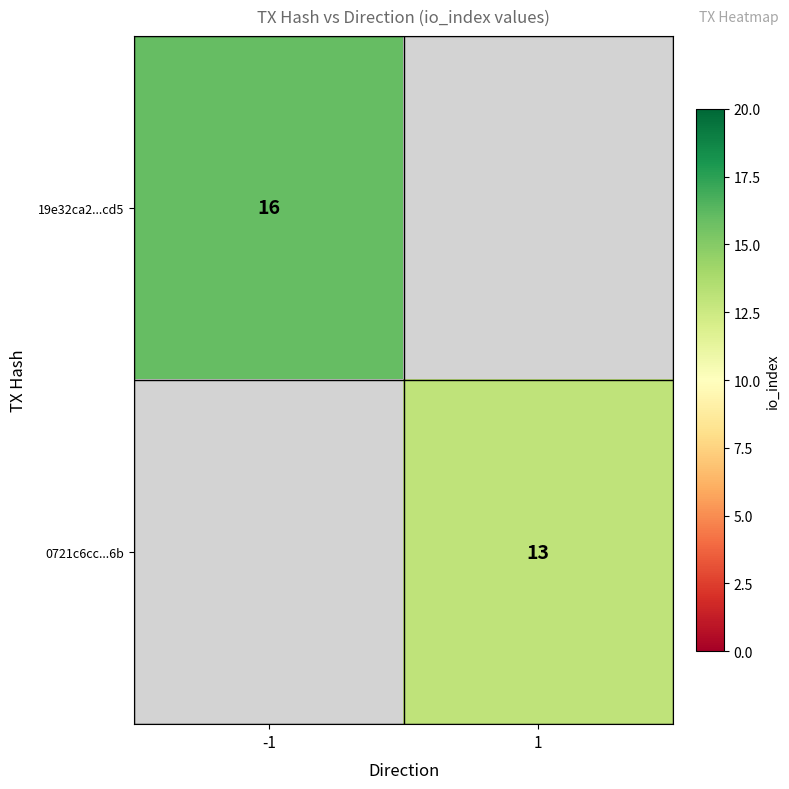

What is the greatest value displayed?

16.0